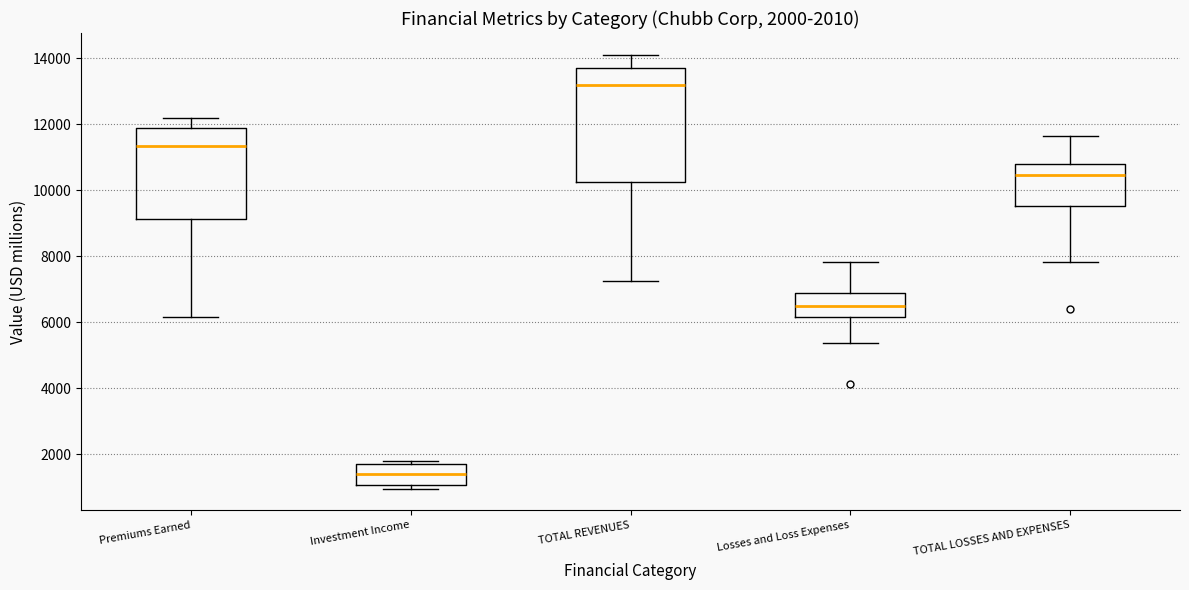

Comparing the boxes themselves (not the whiskers), which one is the tallest?

TOTAL REVENUES